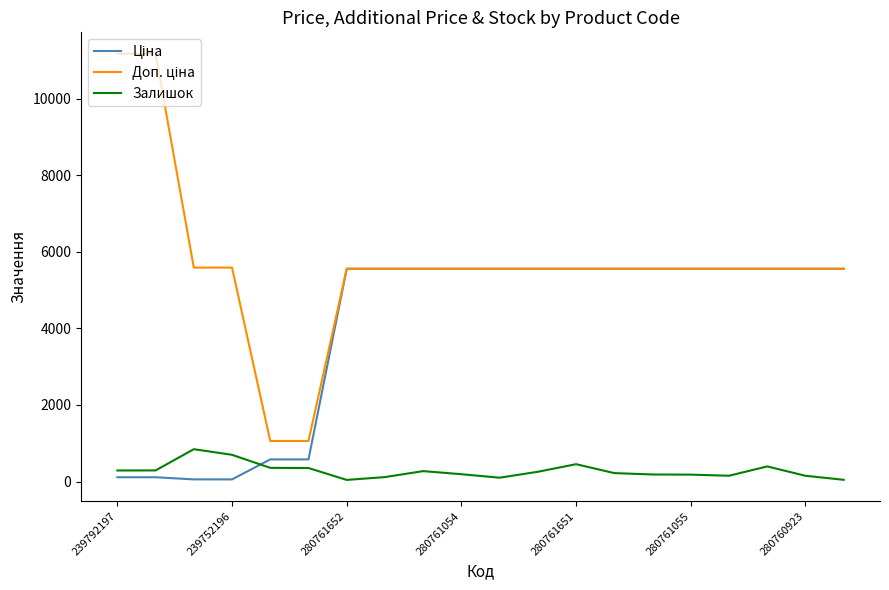

Does the chart display data point markers on the line(s)?

No